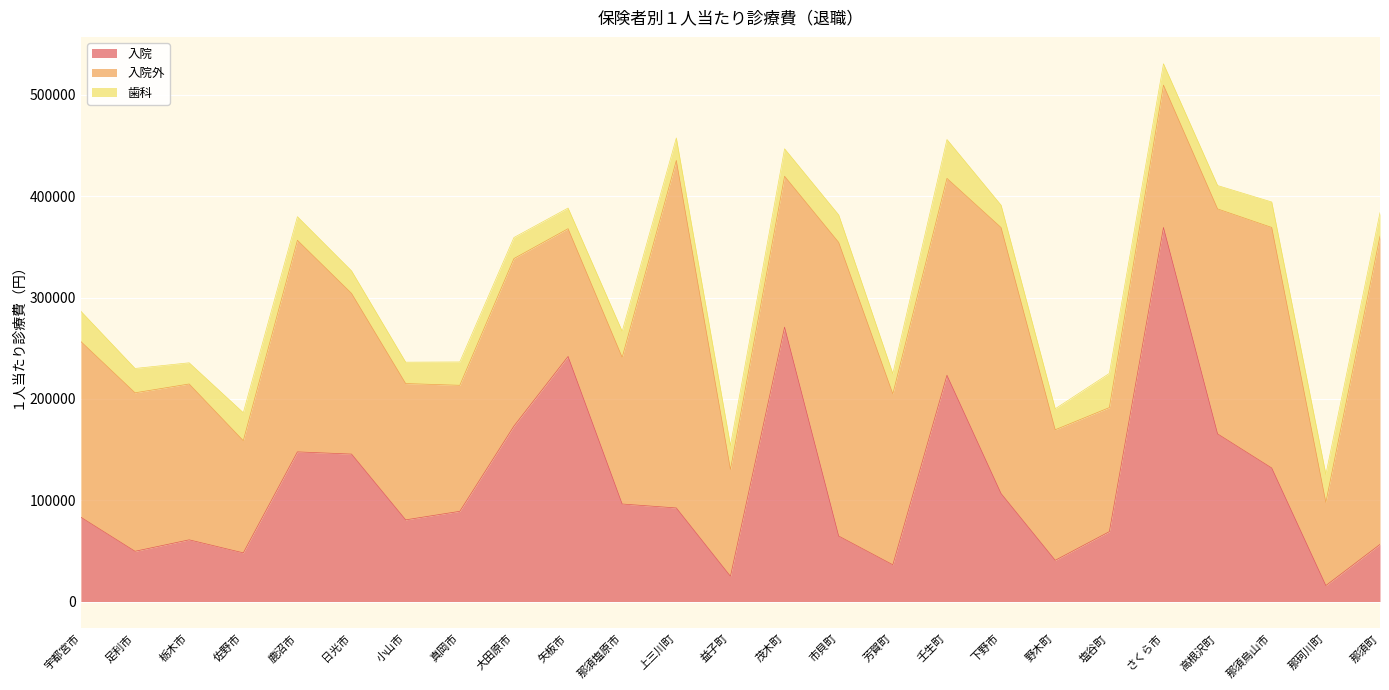

In 入院, how many points are higher than both neighbors (excluding endpoints)?

6